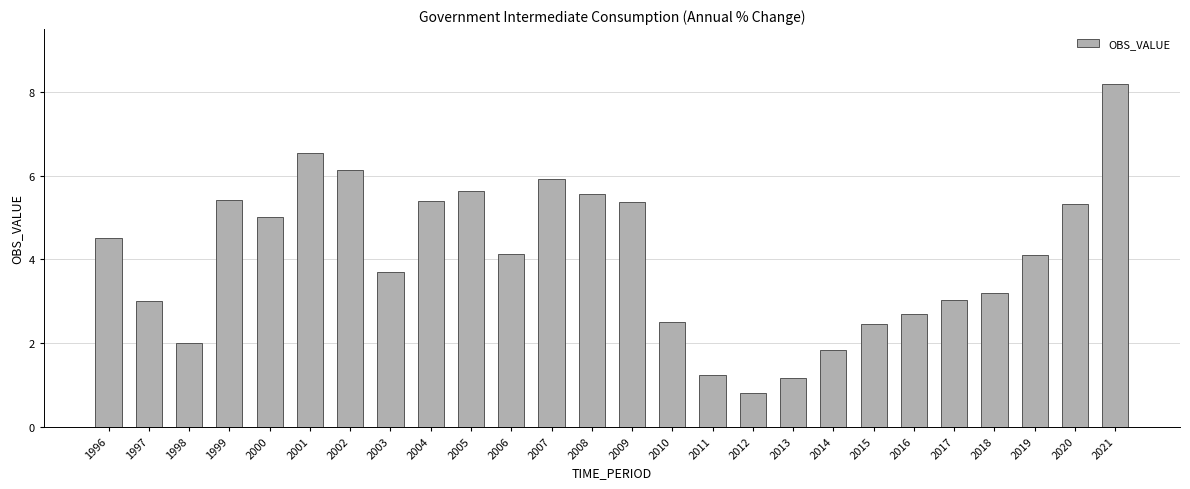

How many bars are there in total?

26